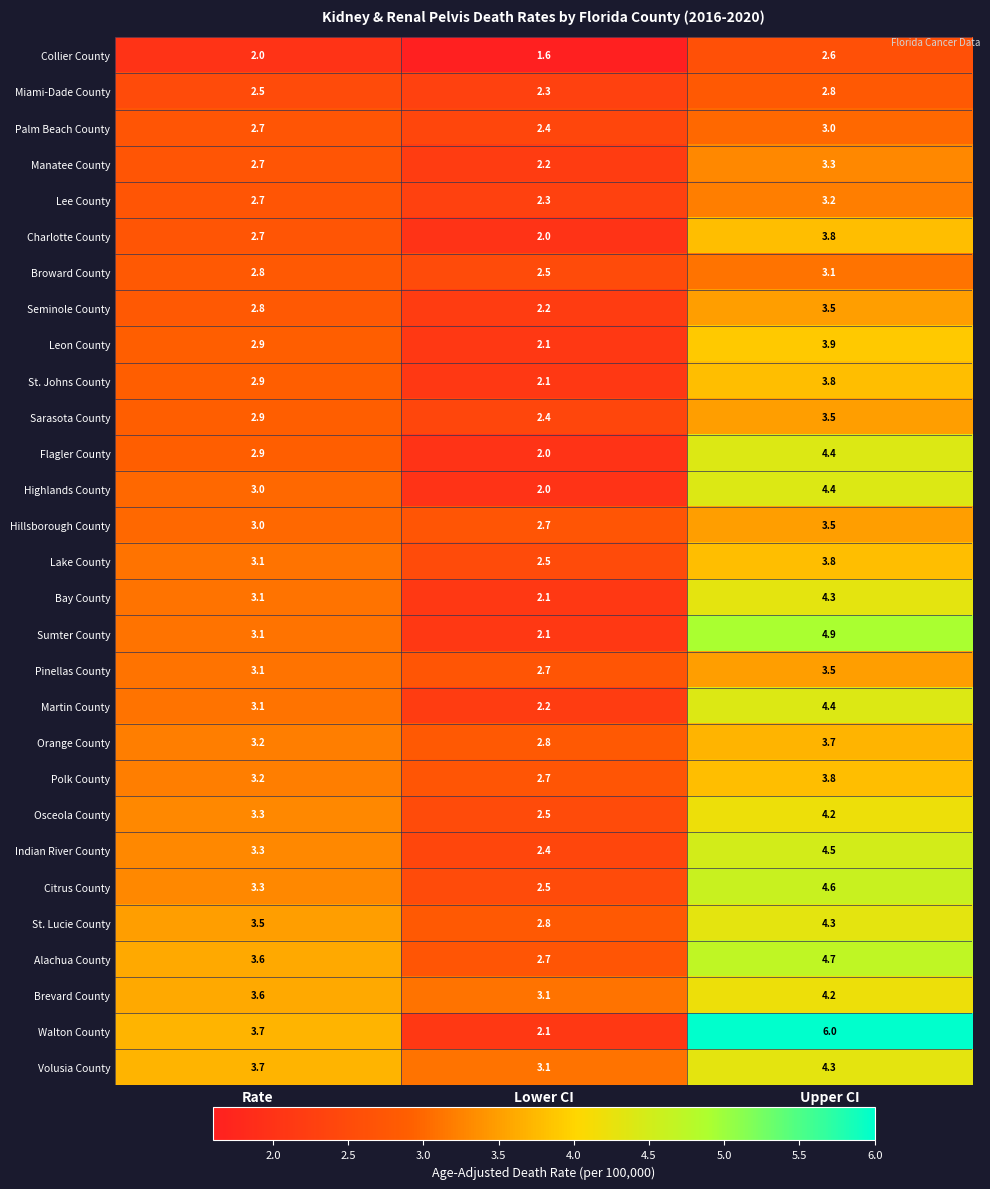

True or false: Charlotte County has a value of 3.1 at Lower CI.

False